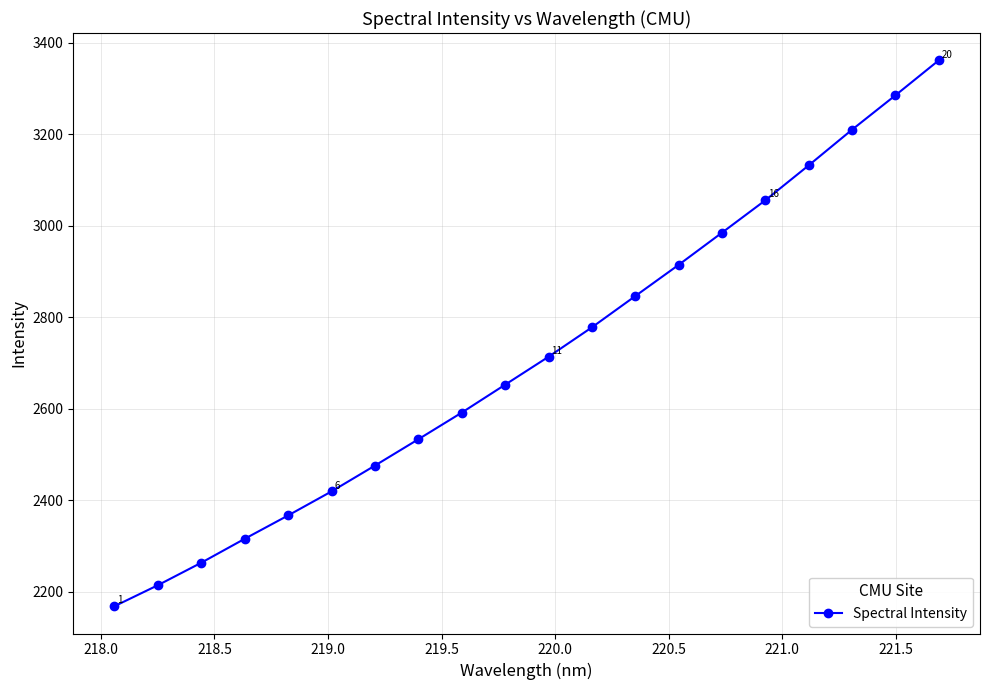

True or false: the data has more than 0 interior local peaks.

False